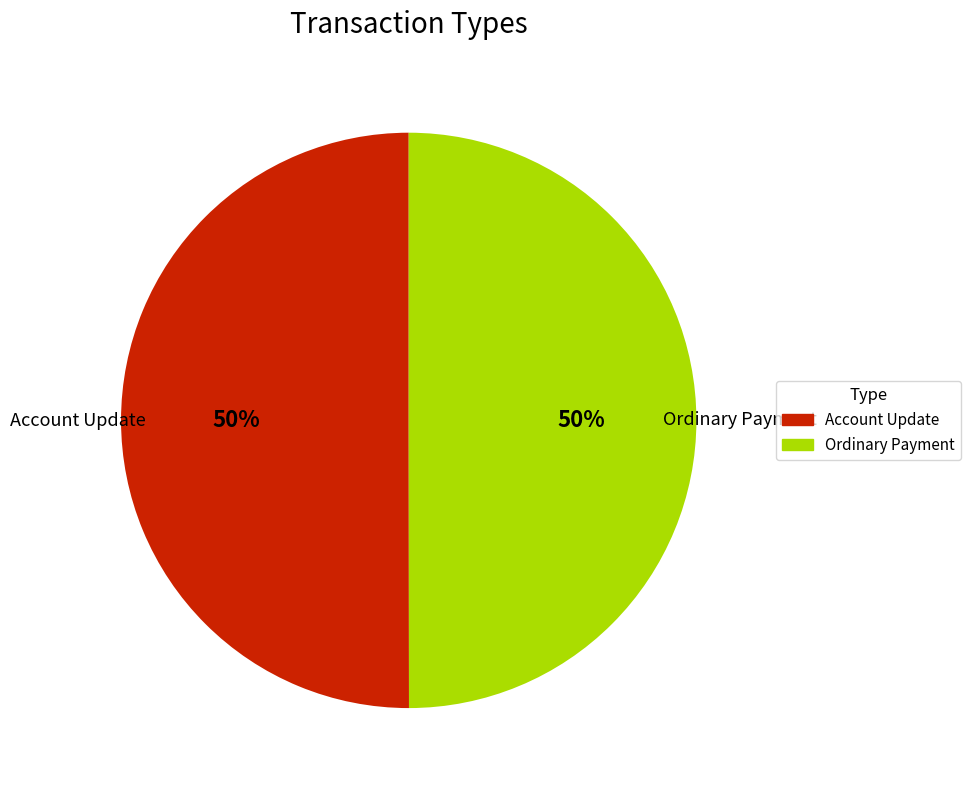

To the nearest percent, what is the average slice percentage?

50%